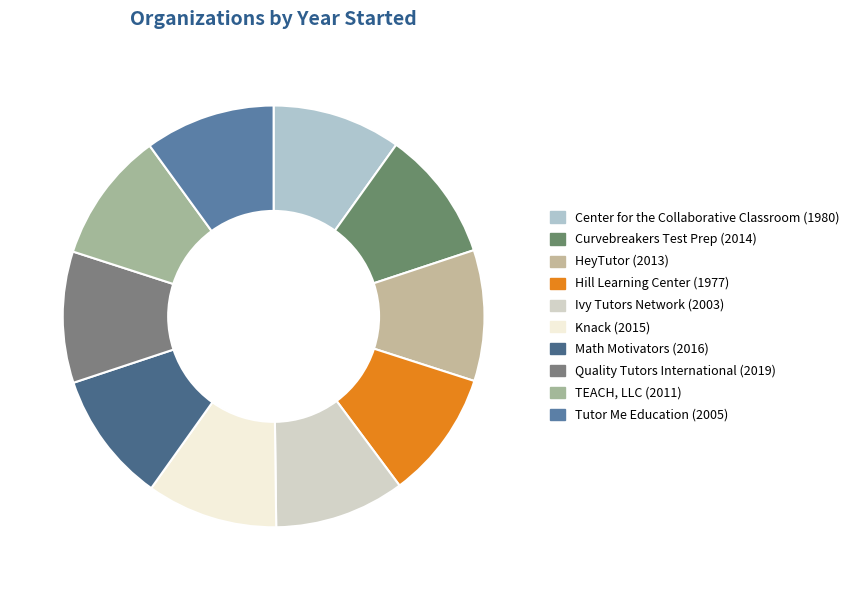

What is the ratio of the value at TEACH, LLC to the value at Center for the Collaborative Classroom?

1.0